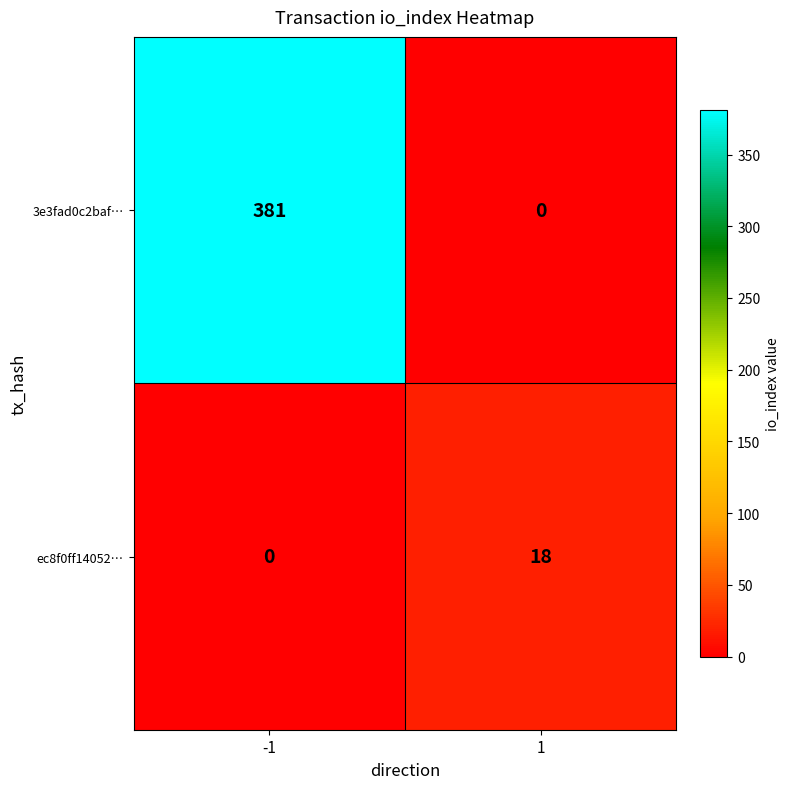

Reading left to right, transcribe all the data shown in this chart.

3e3fad0c2baf…: 381	0
ec8f0ff14052…: 0	18